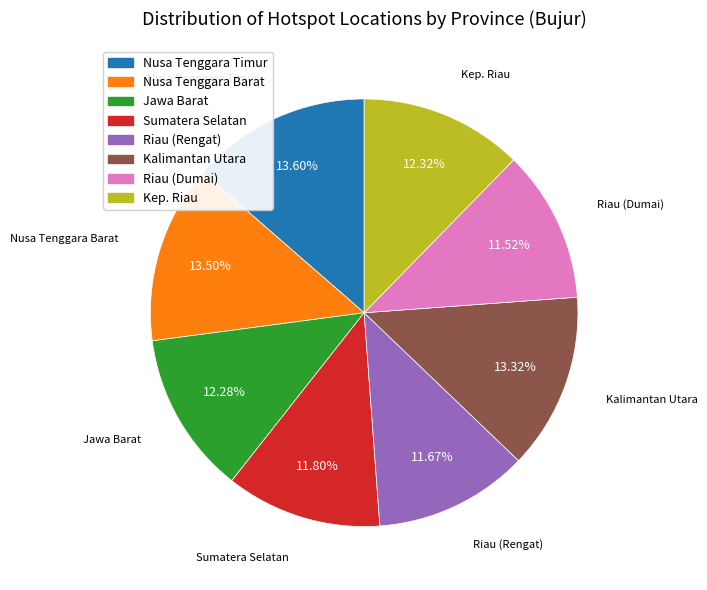

How many slices are in this pie chart?

8